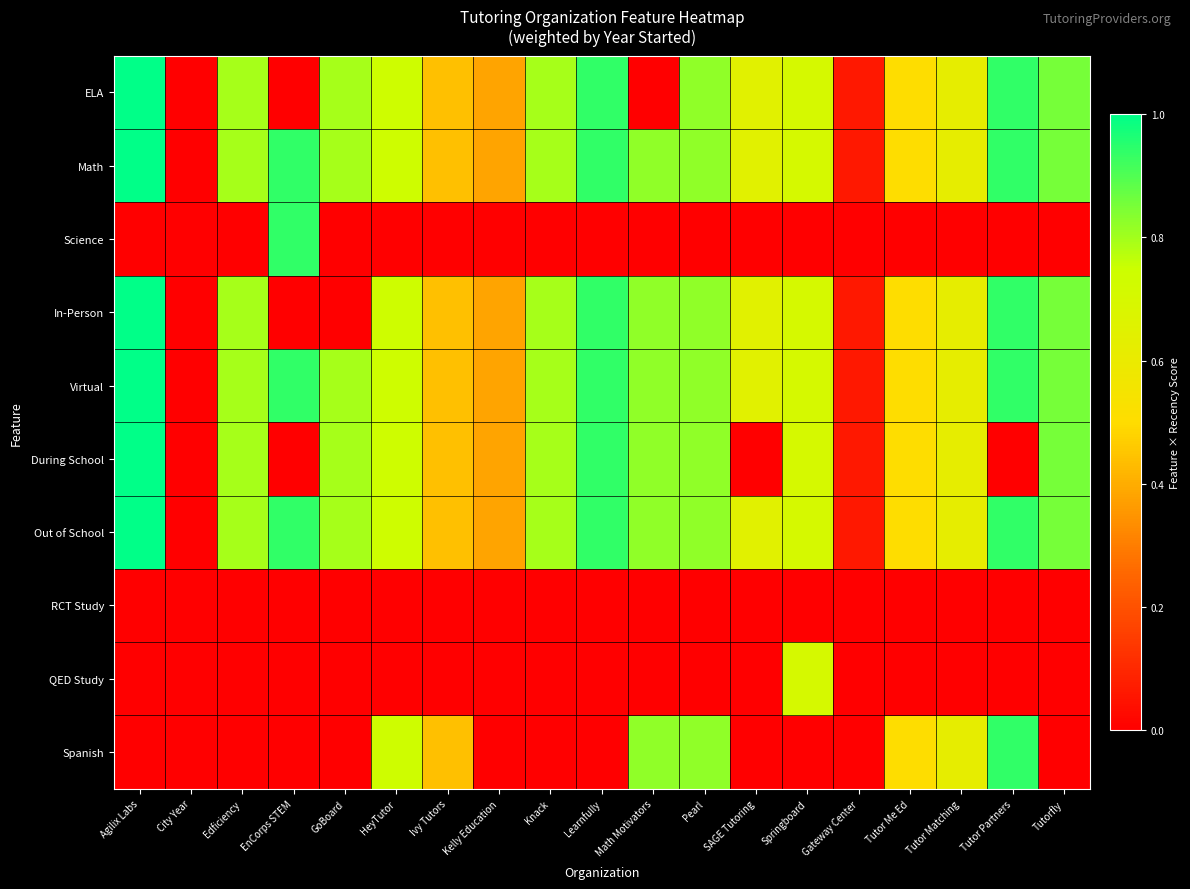

What is the total value across all series at Tutor Partners?

5.6